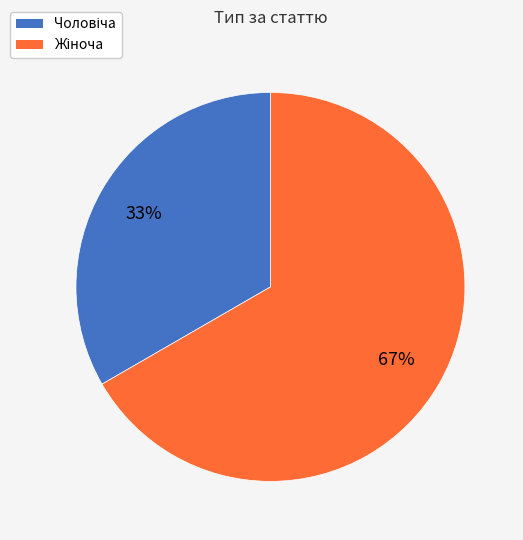

How many segments does this pie chart have?

2